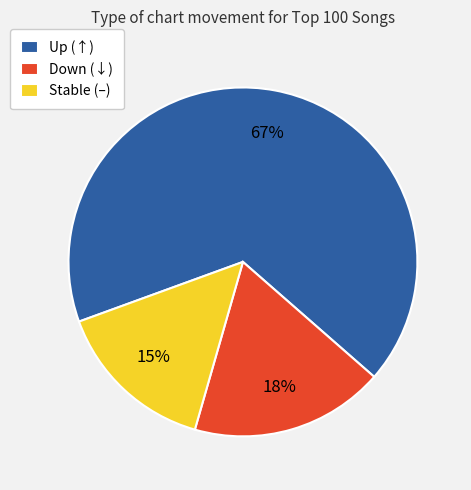

Which category has the biggest portion of the pie?

Up (↑)